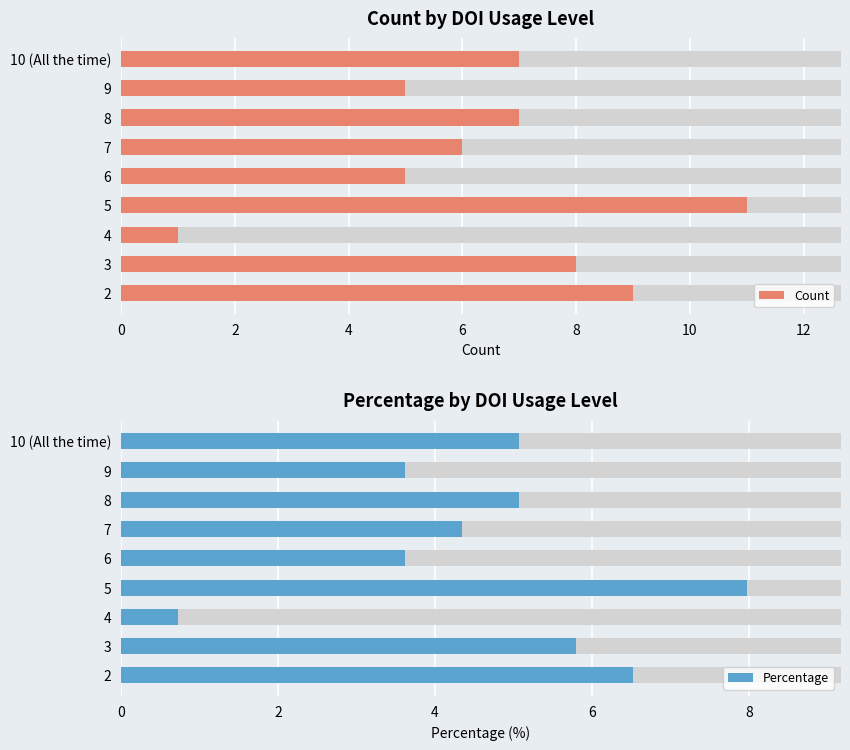

What are all the series names shown in the legend?

Count, Percentage